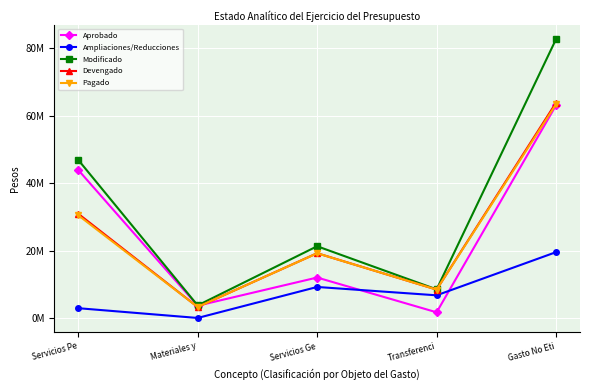

Reading left to right, list all the values displayed in this chart.

Aprobado: 43978228.0	3721397.0	12070638.0	1760421.0	63159184.0
Ampliaciones/Reducciones: 2982682.0	84558.3	9273392.5	6797654.5	19602614.9
Modificado: 46960910.0	3805955.3	21344030.5	8558075.5	82761798.9
Devengado: 30990248.8	3338519.9	19278923.5	8491521.5	63928261.2
Pagado: 30539842.5	3338519.9	19262330.6	8491193.2	63460933.8